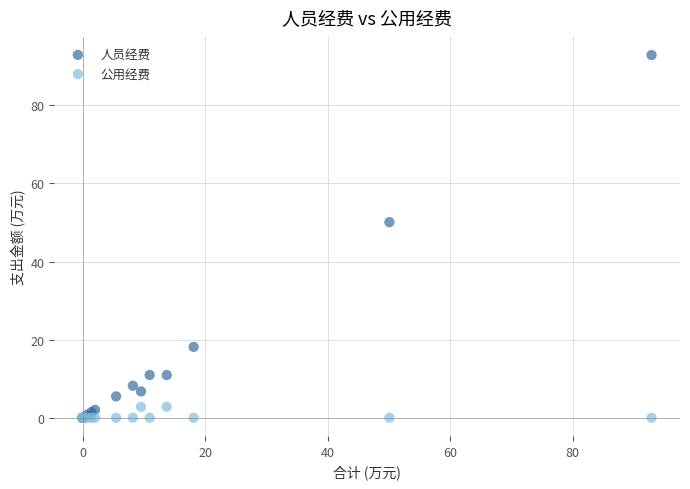

What are all the series names shown in the legend?

人员经费, 公用经费